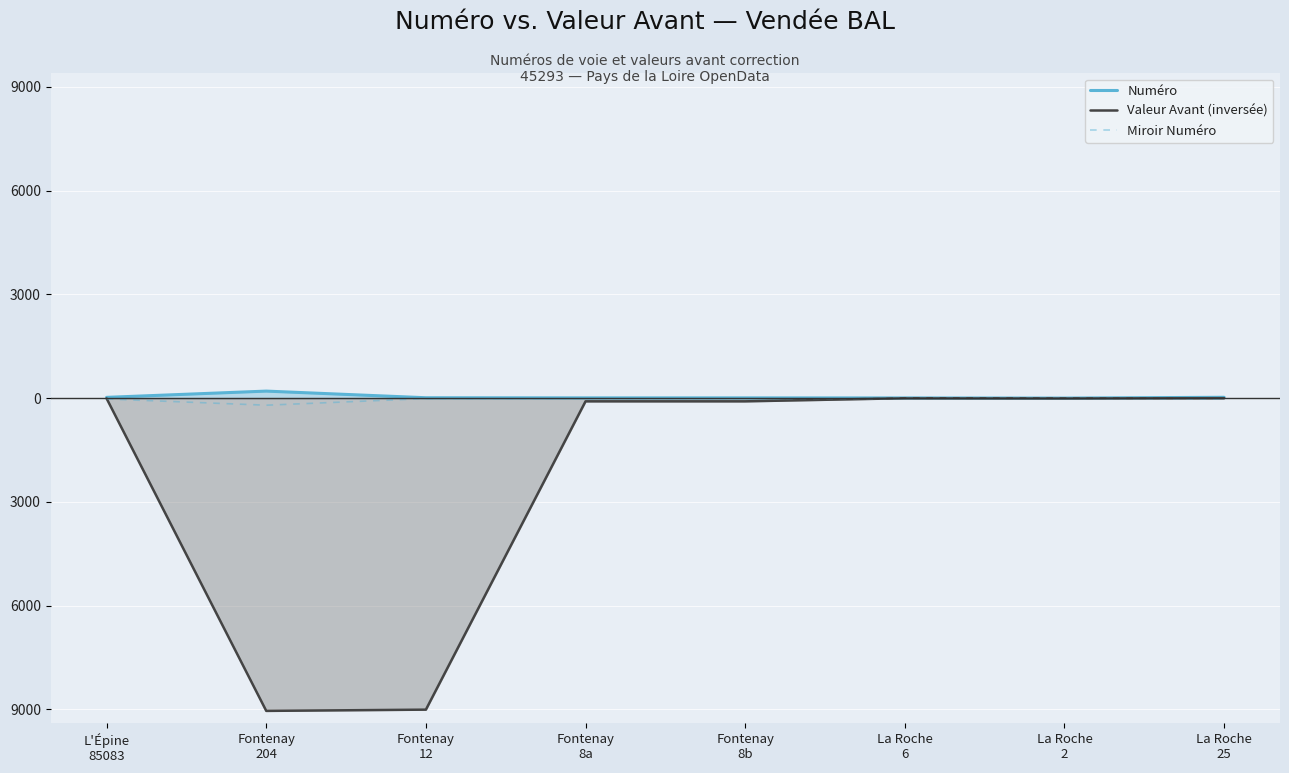

After their last crossing, which series has the higher values: Miroir Numéro or Valeur Avant (inversée)?

Valeur Avant (inversée)